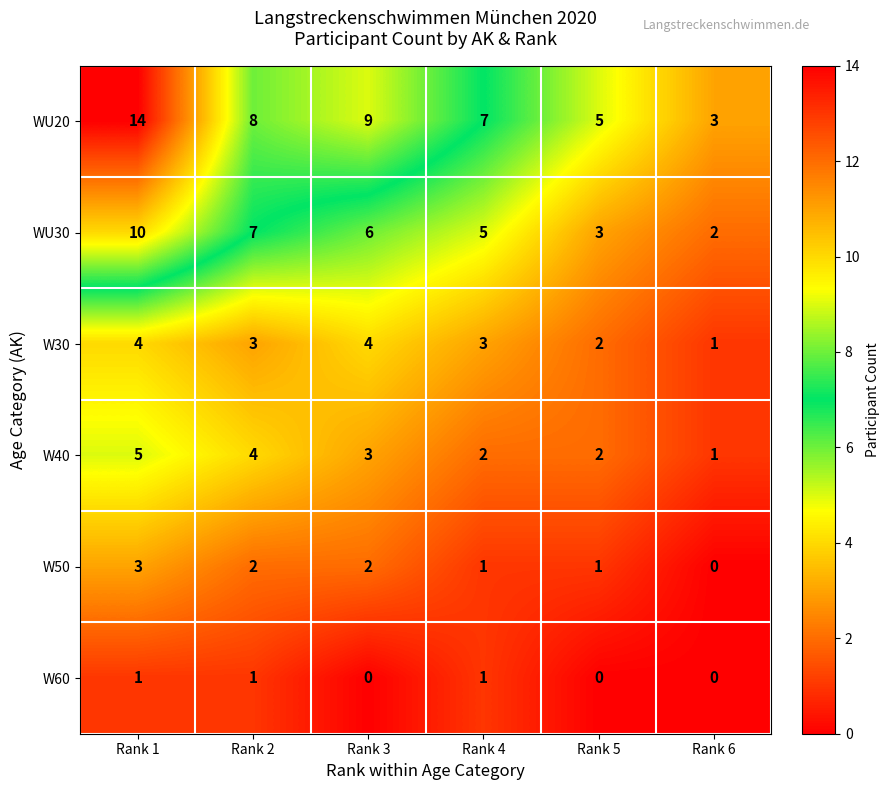

Rank the series by their maximum value, from highest to lowest.

WU20, WU30, W40, W30, W50, W60